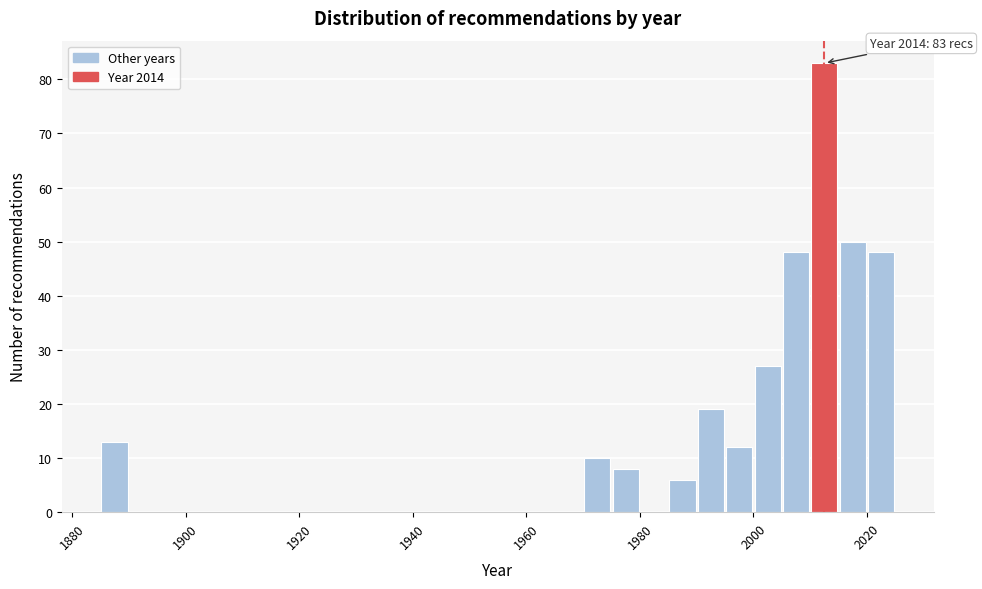

Around what value on the x-axis is the tallest bar? Give the approximate position of its centre, as read against the axis.

2012